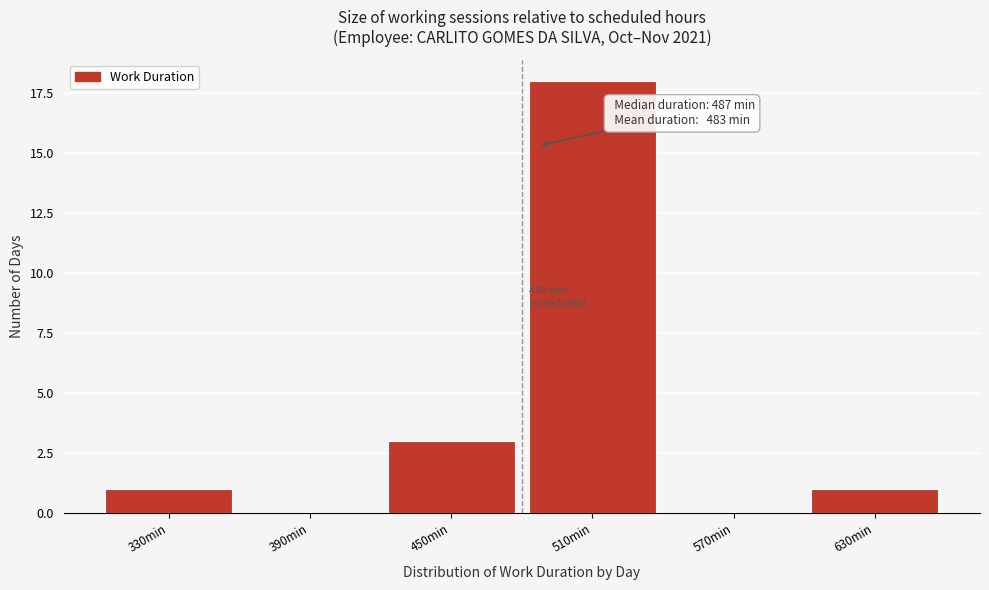

Reading left to right, list all the values displayed in this chart.

330min=1	390min=0	450min=3	510min=18	570min=0	630min=1